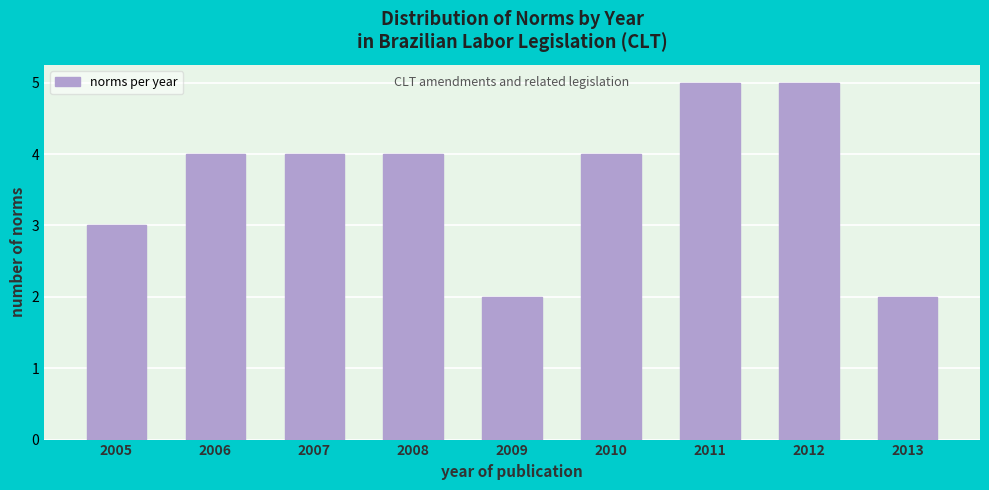

Reading left to right, extract all data points from this chart.

3	4	4	4	2	4	5	5	2